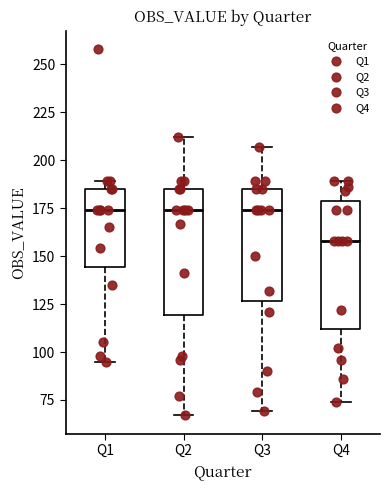

Which box has the lowest median line?

Q4